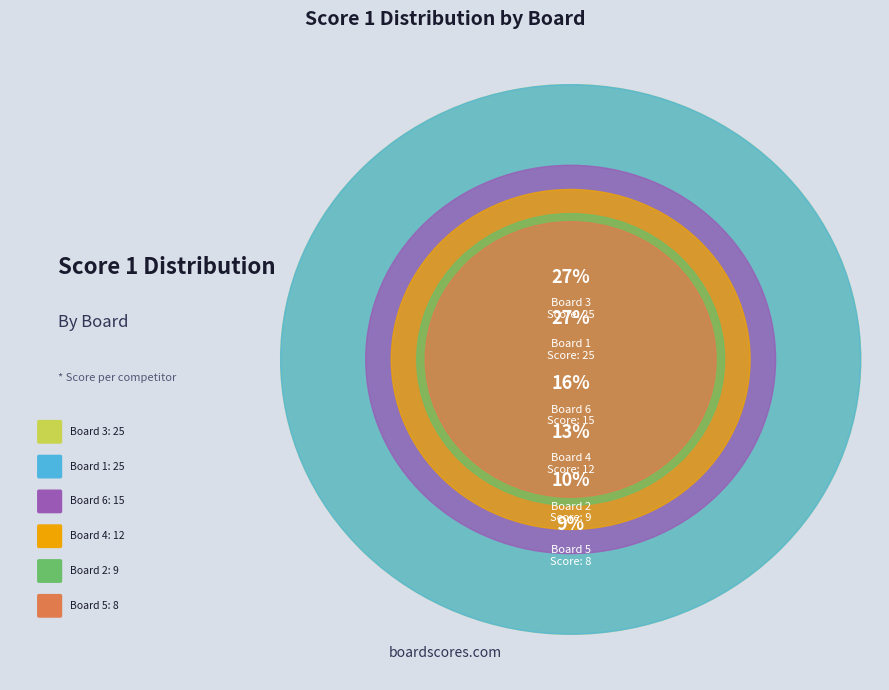

Combined, do Board 1 and Board 3 account for over 50%?

Yes